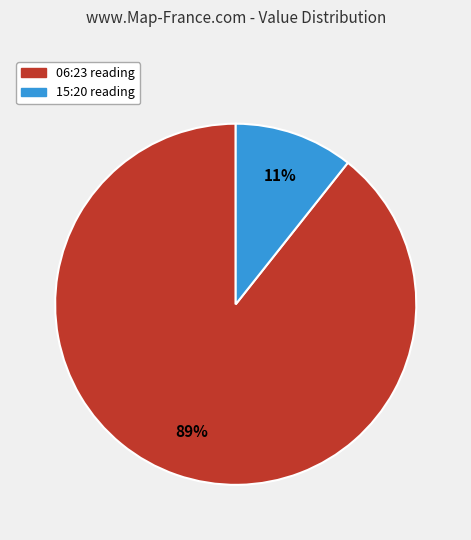

Is there any slice that represents more than half of the pie?

Yes